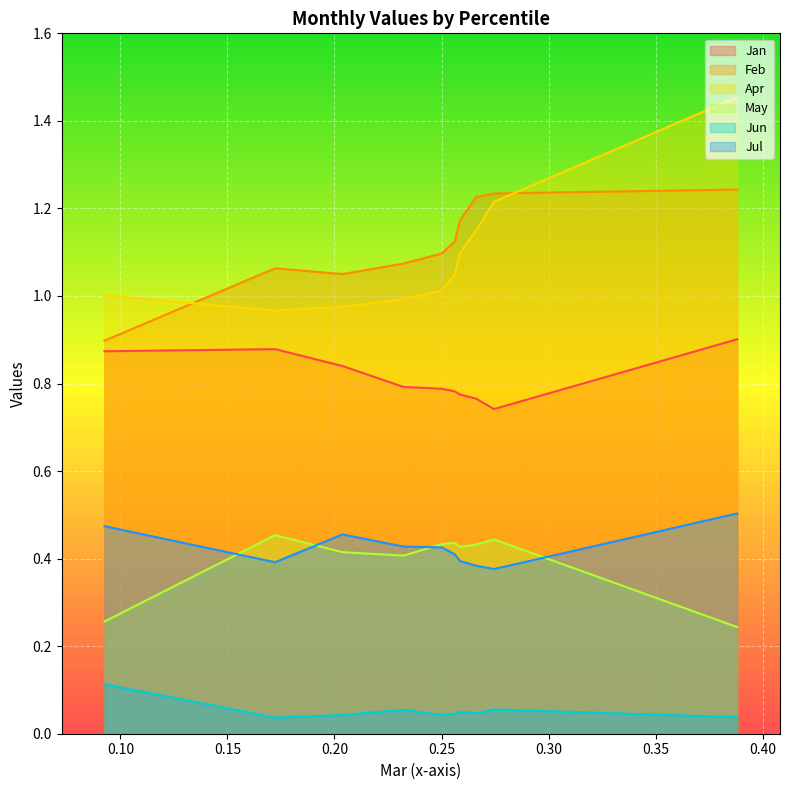

Which series has the largest range (max minus min)?

Apr